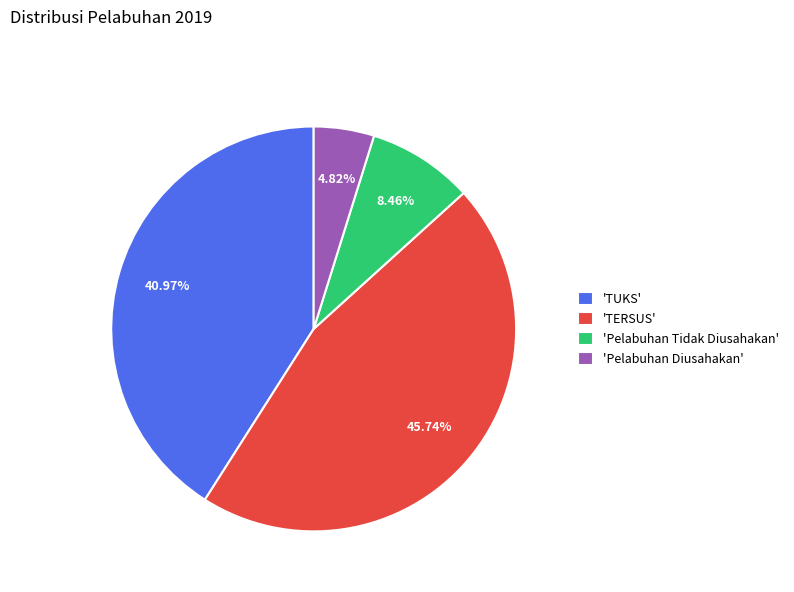

Approximately how many times larger is the value at 'TERSUS' compared to 'Pelabuhan Diusahakan'?

9.5